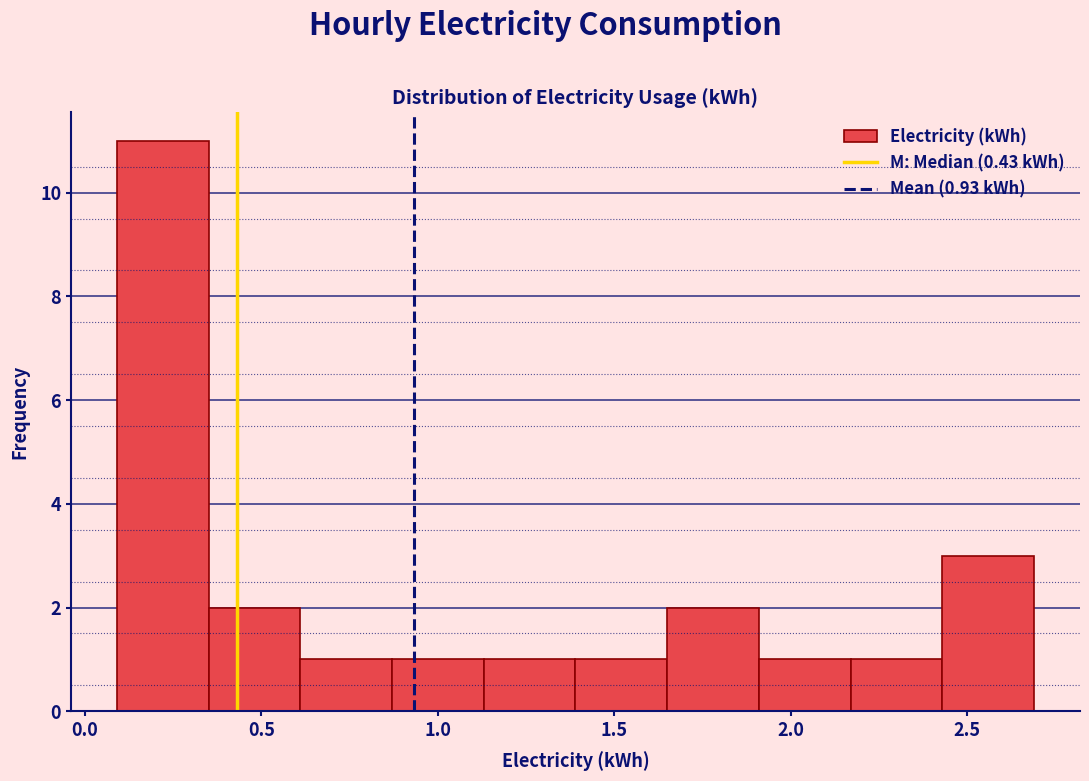

Over which range of the x-axis is the bar tallest?

0.09 to 0.35